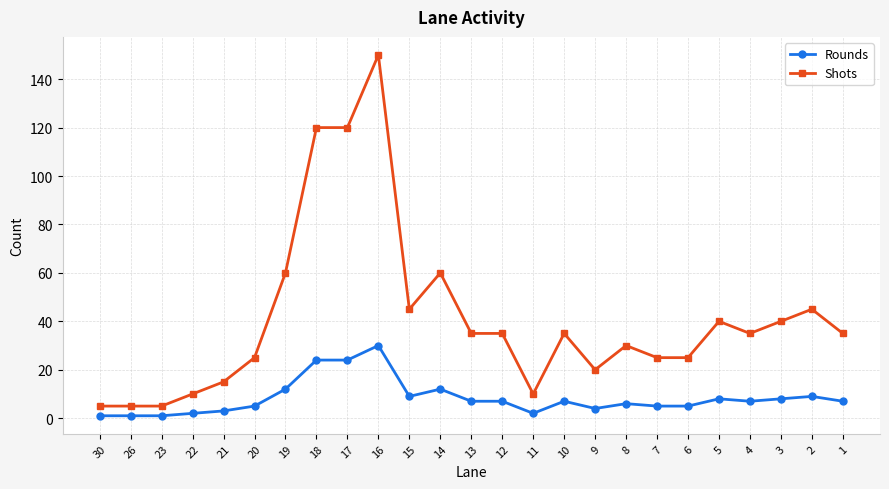

At how many categories does at least one series exceed 52?

5